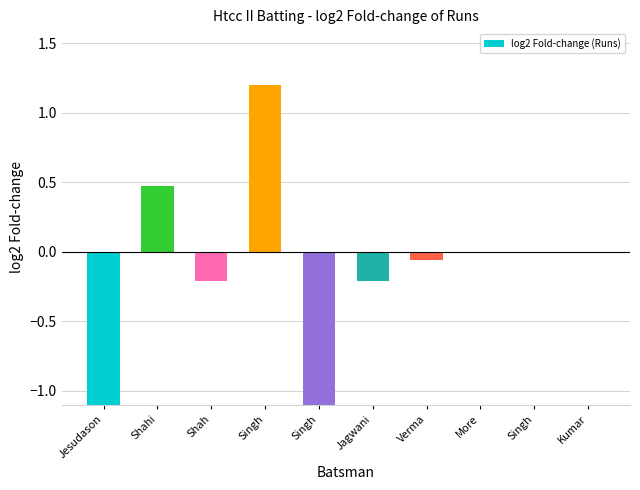

What is the difference between the second highest and minimum values?

2.9